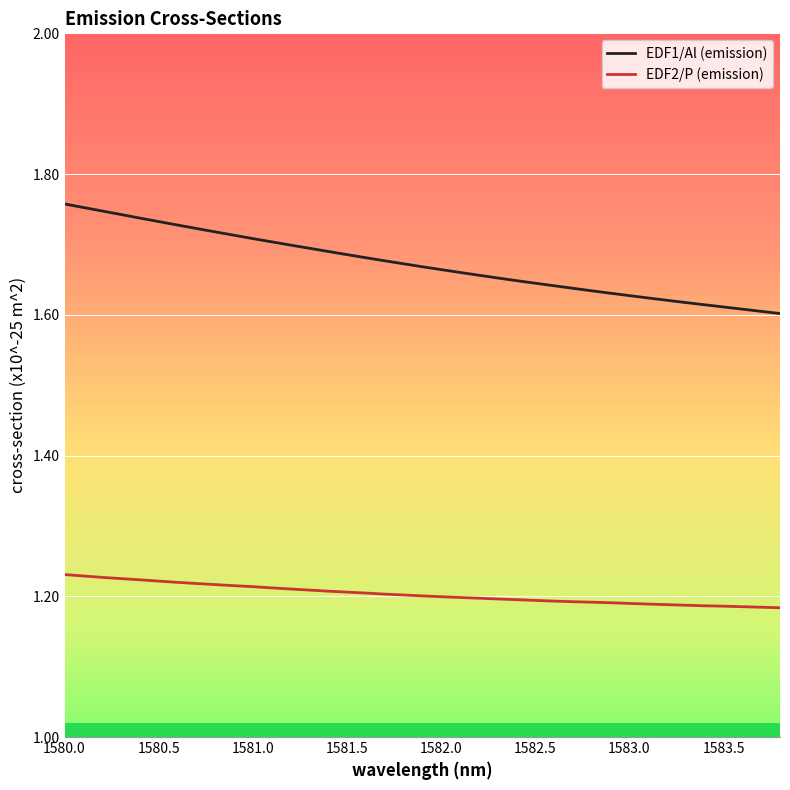

How many EDF2/P (emission) values are between 1 and 2?

39